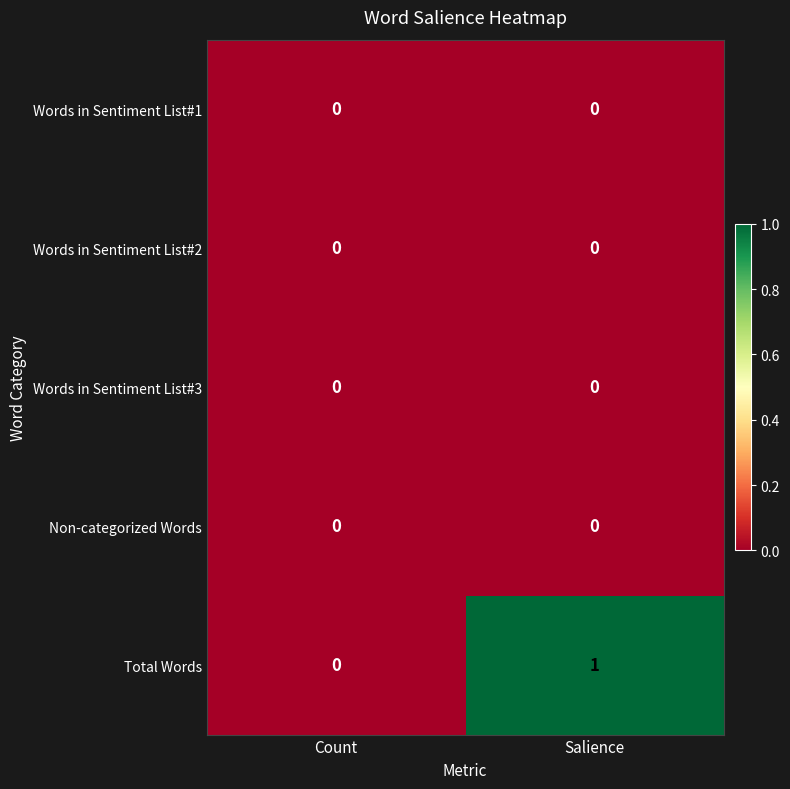

Which label corresponds to the largest value in the chart?

Salience